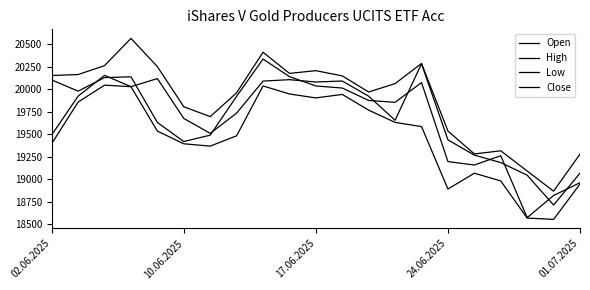

Does the chart display data point markers on the line(s)?

No